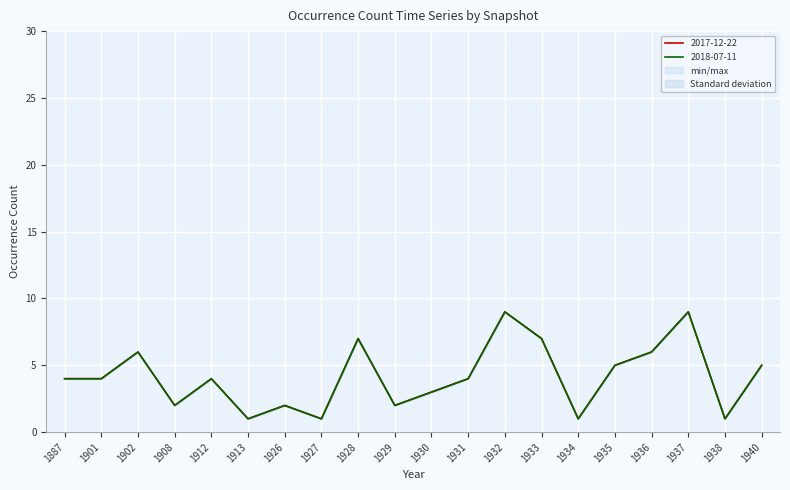

True or false: 2017-12-22 and 2018-07-11 cross at least once.

False